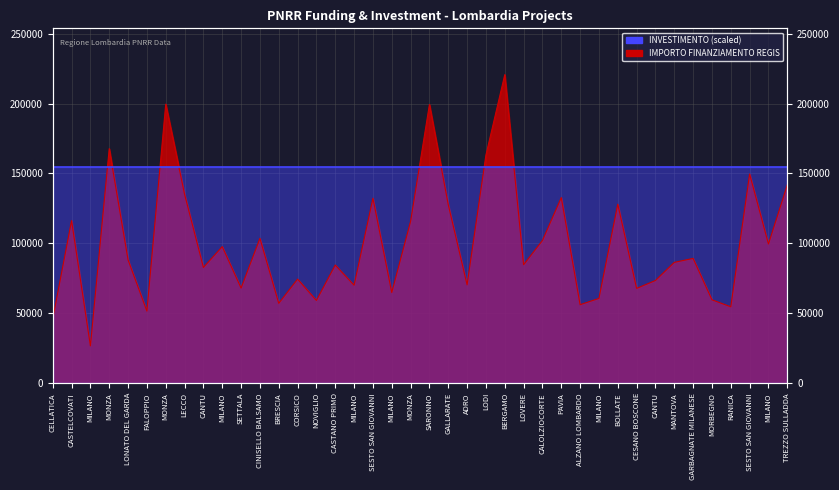

Rank the categories by value from lowest to highest.

MILANO, CELLATICA, FALOPPIO, RANICA, ALZANO LOMBARDO, BRESCIA, NOVIGLIO, MORBEGNO, MILANO, MILANO, CESANO BOSCONE, SETTALA, MILANO, ADRO, CANTU, CORSICO, CANTU, CASTANO PRIMO, LOVERE, MANTOVA, LONATO DEL GARDA, GARBAGNATE MILANESE, MILANO, MILANO, CALOLZIOCORTE, CINISELLO BALSAMO, MONZA, CASTELCOVATI, GALLARATE, BOLLATE, SESTO SAN GIOVANNI, PAVIA, LECCO, TREZZO SULLADDA, SESTO SAN GIOVANNI, LODI, MONZA, SARONNO, MONZA, BERGAMO